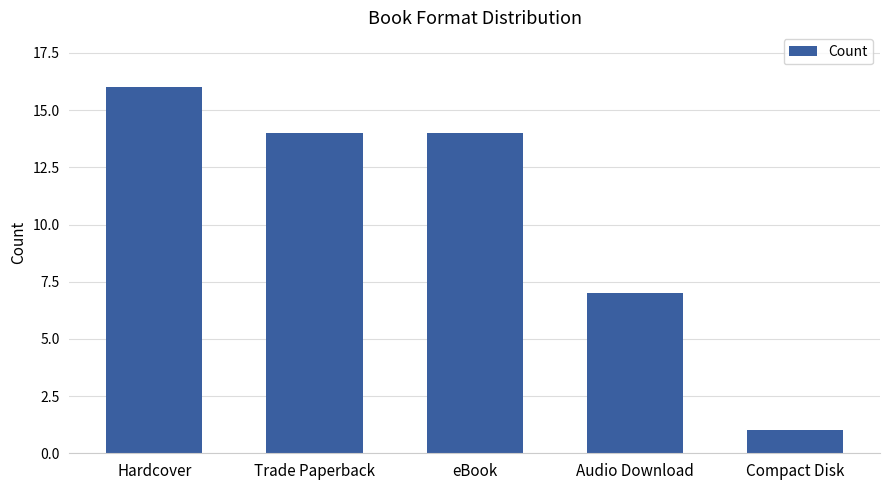

How many categories are shown in the chart?

5